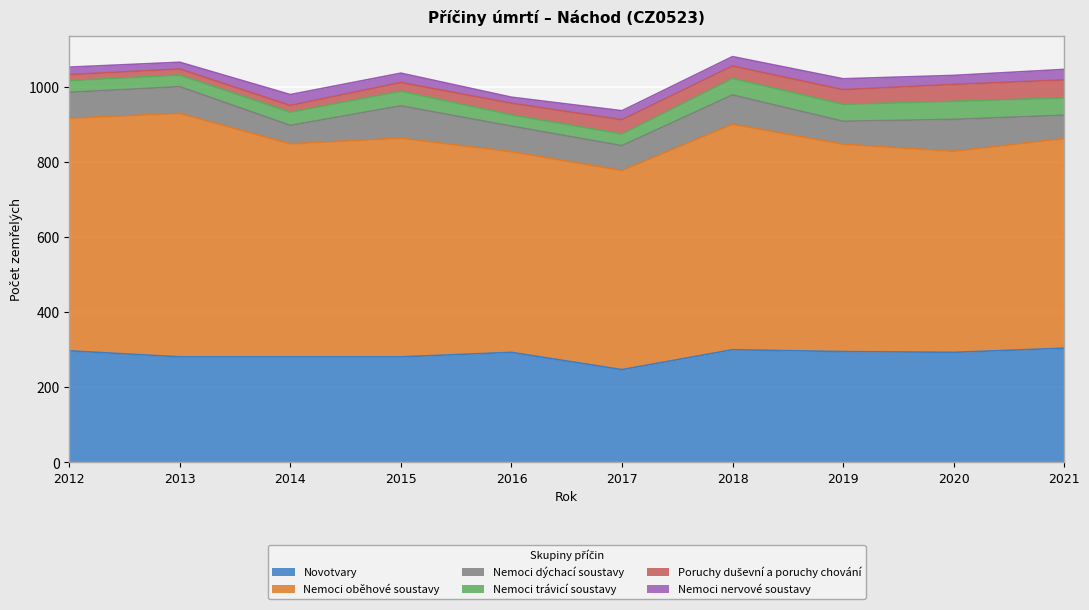

At which label does Novotvary reach its minimum?

2017